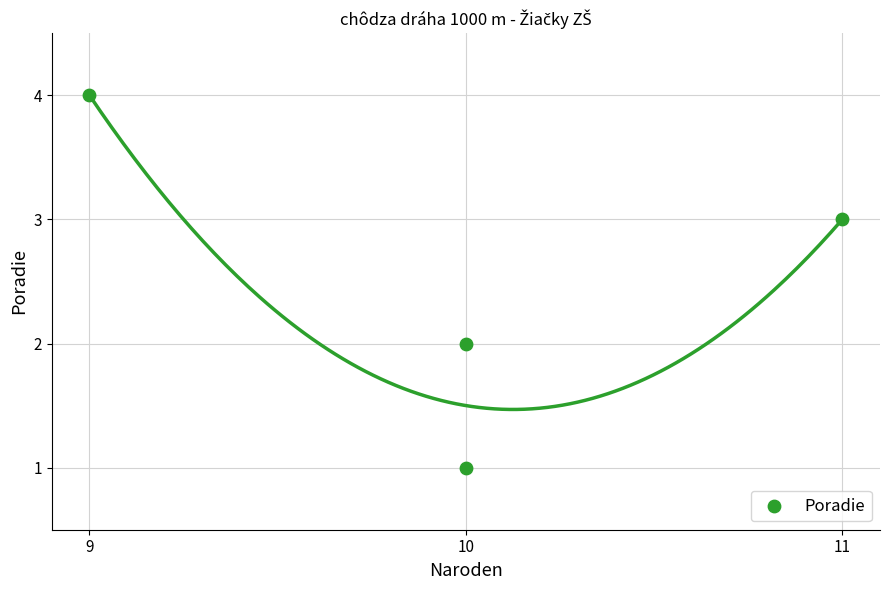

What is the average X value?

10